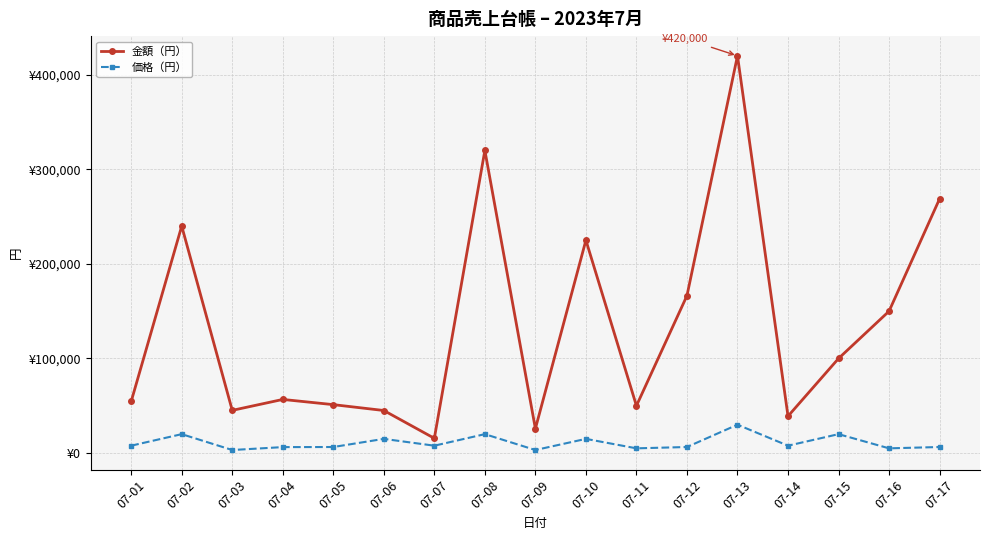

Does the chart have visible grid lines?

Yes